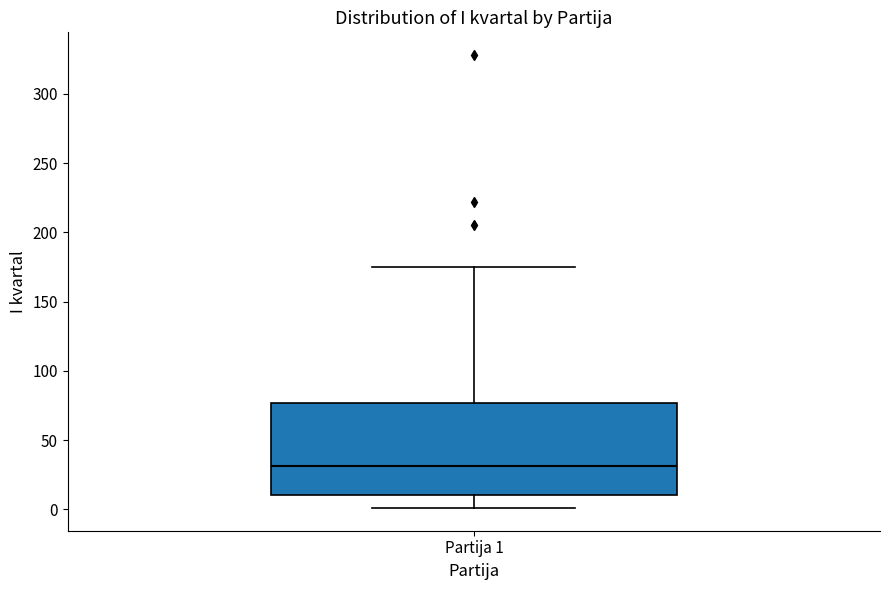

Where does the upper whisker of the box for Partija 1 end on the y-axis? The values are not printed on the chart, so give them approximately, as read against the axis.

175